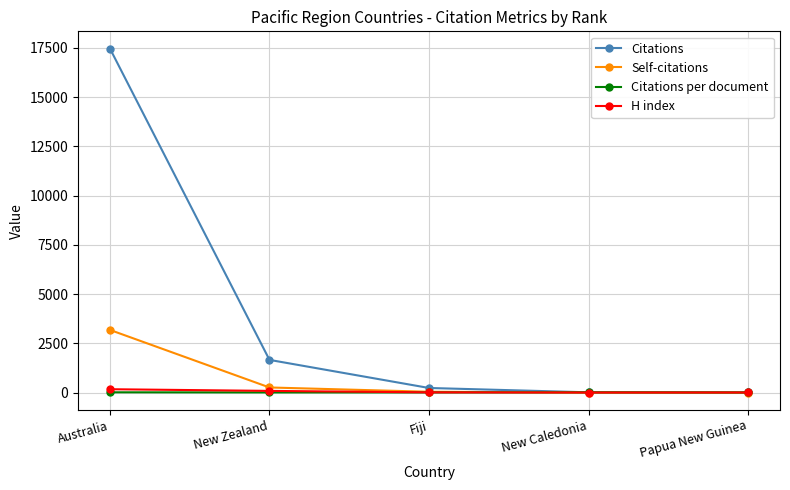

True or false: Self-citations has more than 1 interior local peaks.

False